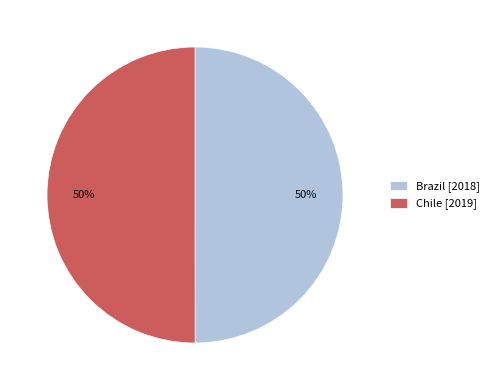

What is the ratio of the value at Chile [2019] to the value at Brazil [2018]?

1.0